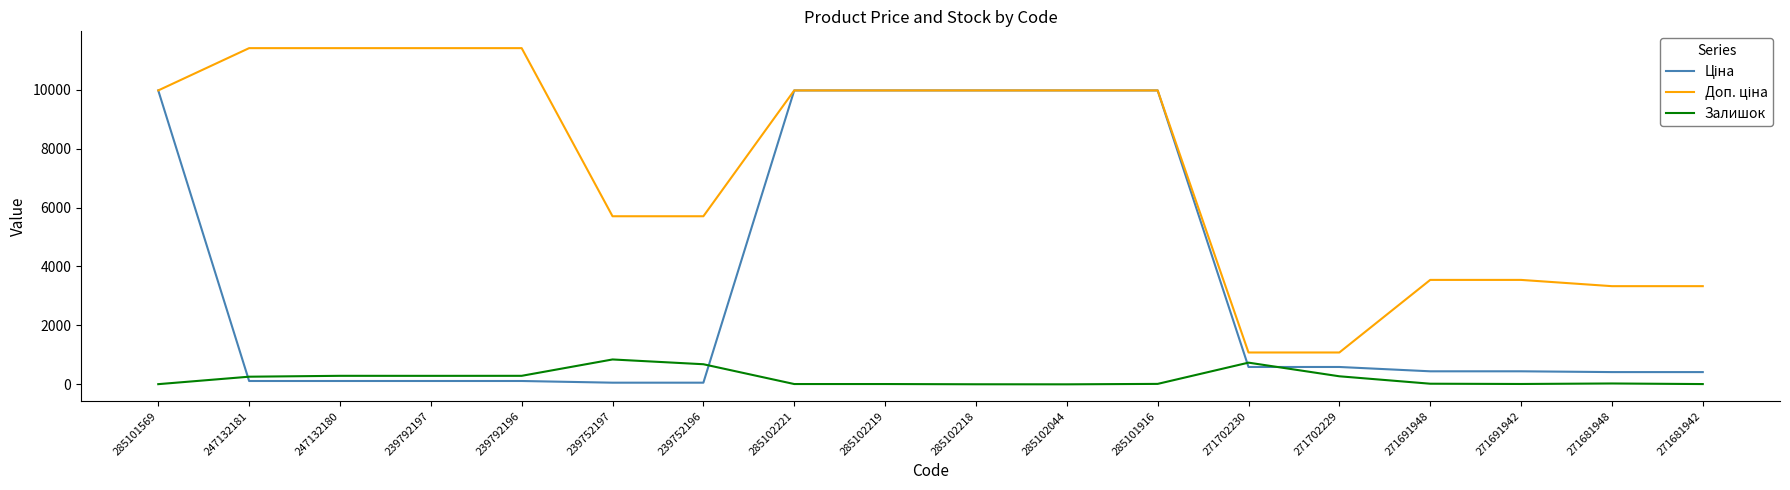

The Залишок series shows 3.0 at 285102218. True or false?

True